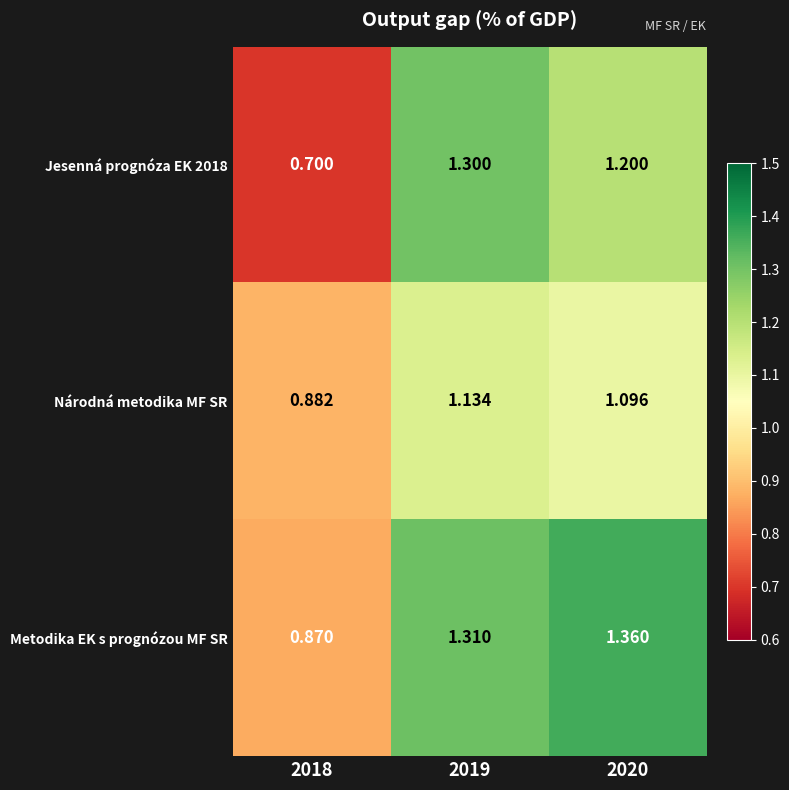

Which series has the largest total across all categories?

Metodika EK s prognózou MF SR